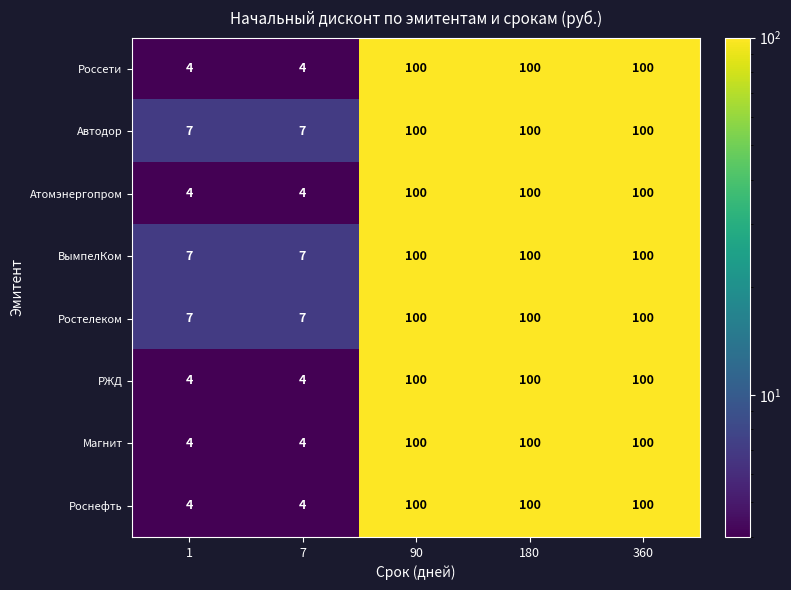

At how many categories does at least one series exceed 56?

3